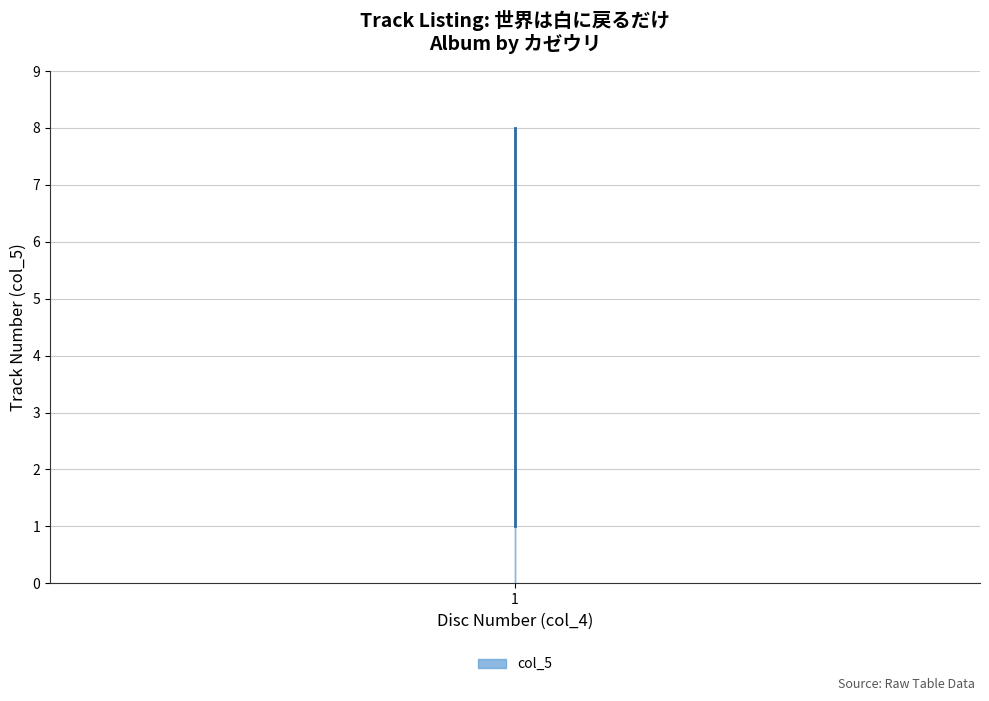

Is it true that the value at 1 is 1?

False